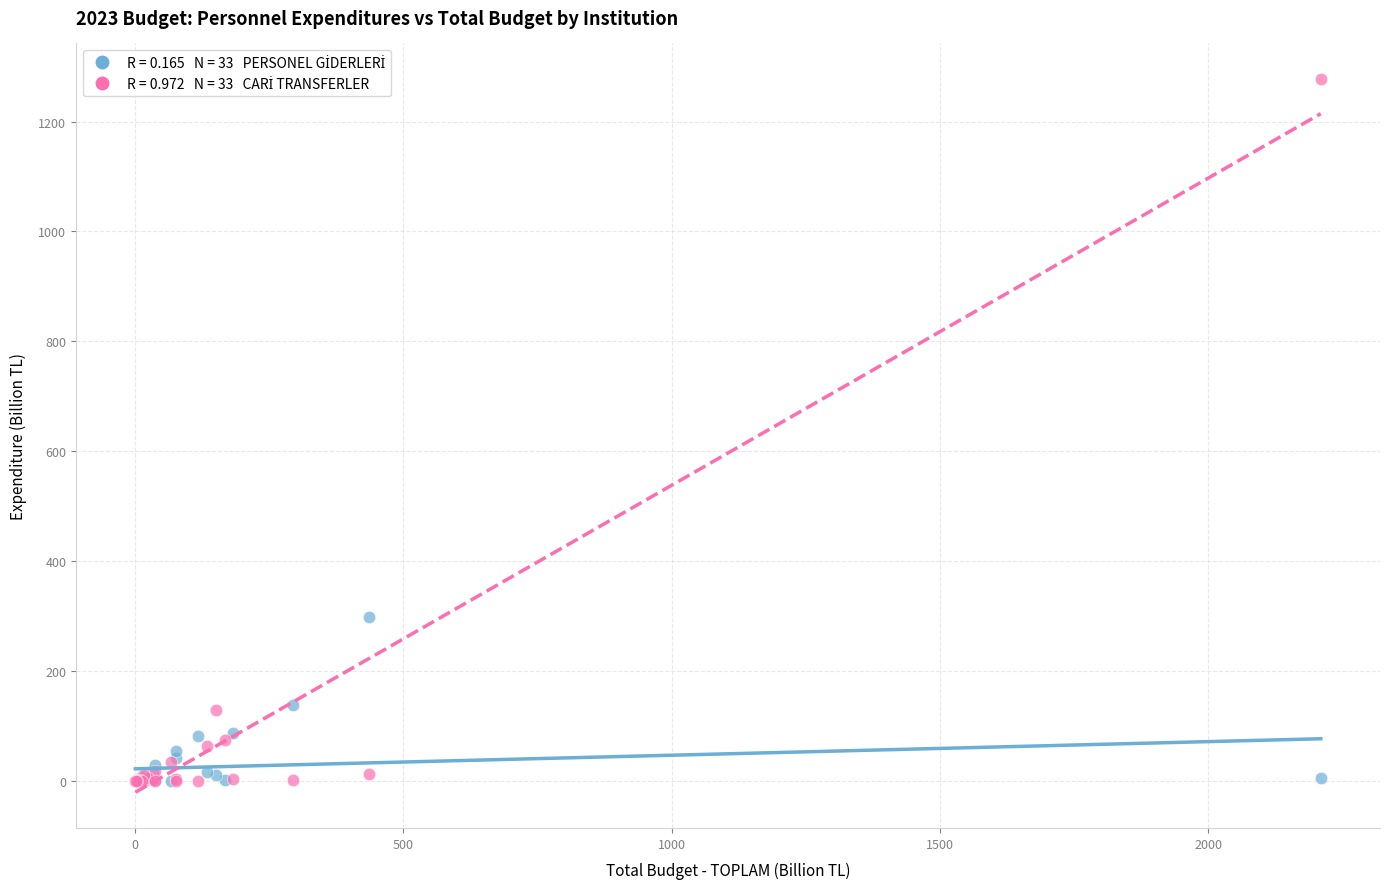

Across all series, what Y value is closest to 638?

297.4